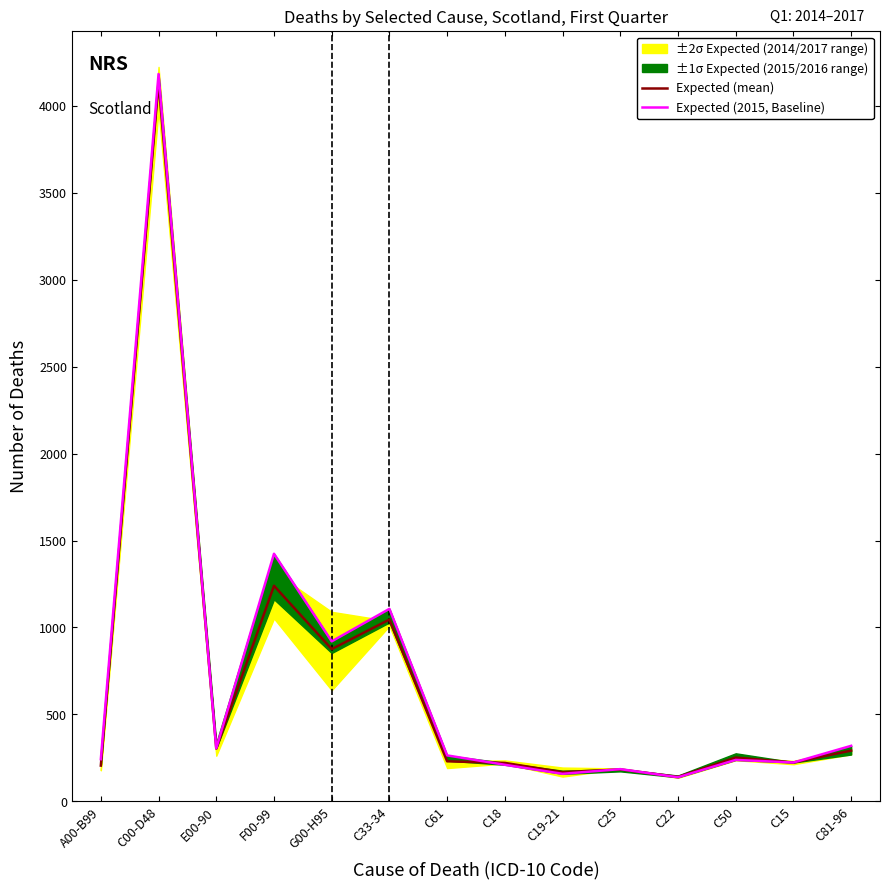

At which label does Expected (mean) first exceed 251?

C00-D48